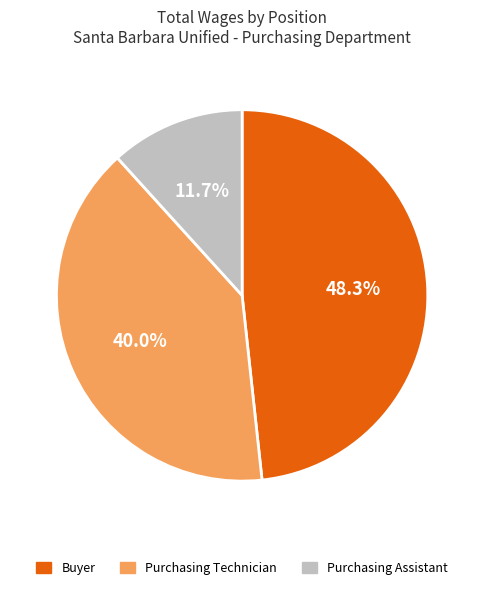

The Purchasing Technician slice represents 50% of the pie. True or false?

False